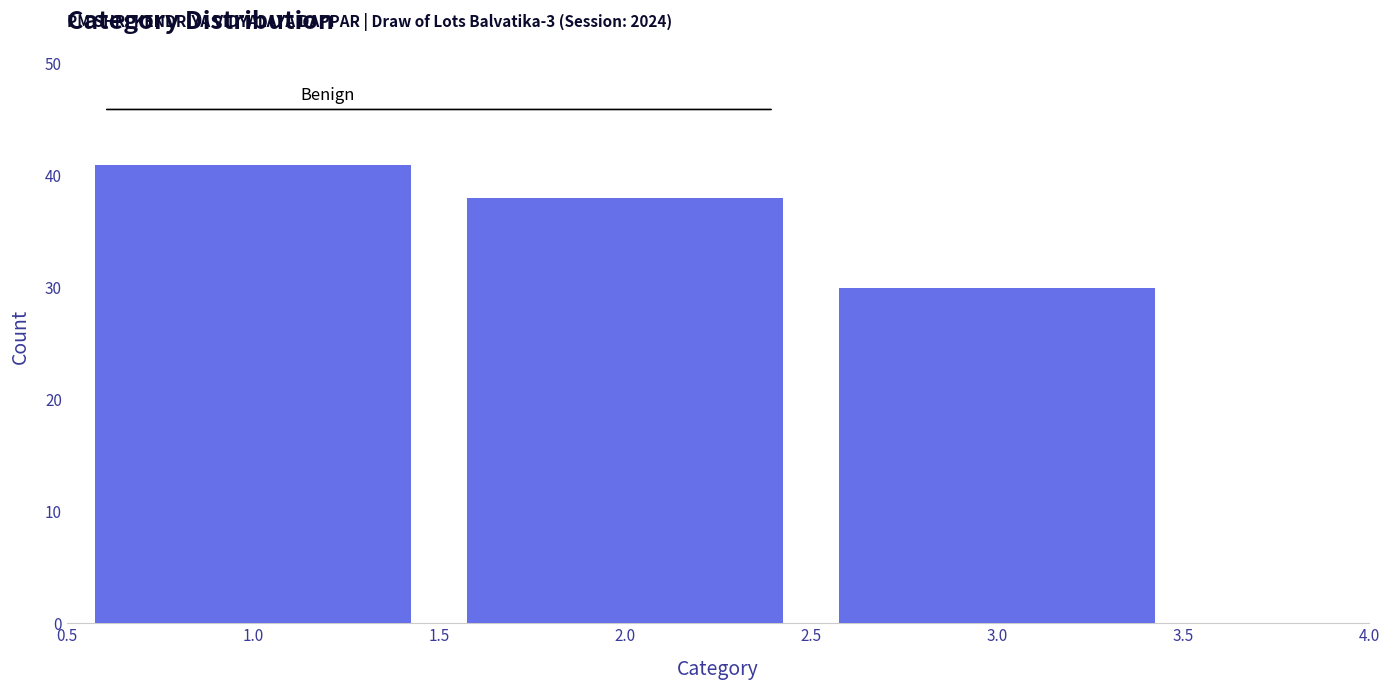

Reading right to left, transcribe all the data shown in this chart.

3.0=30	2.0=38	1.0=41